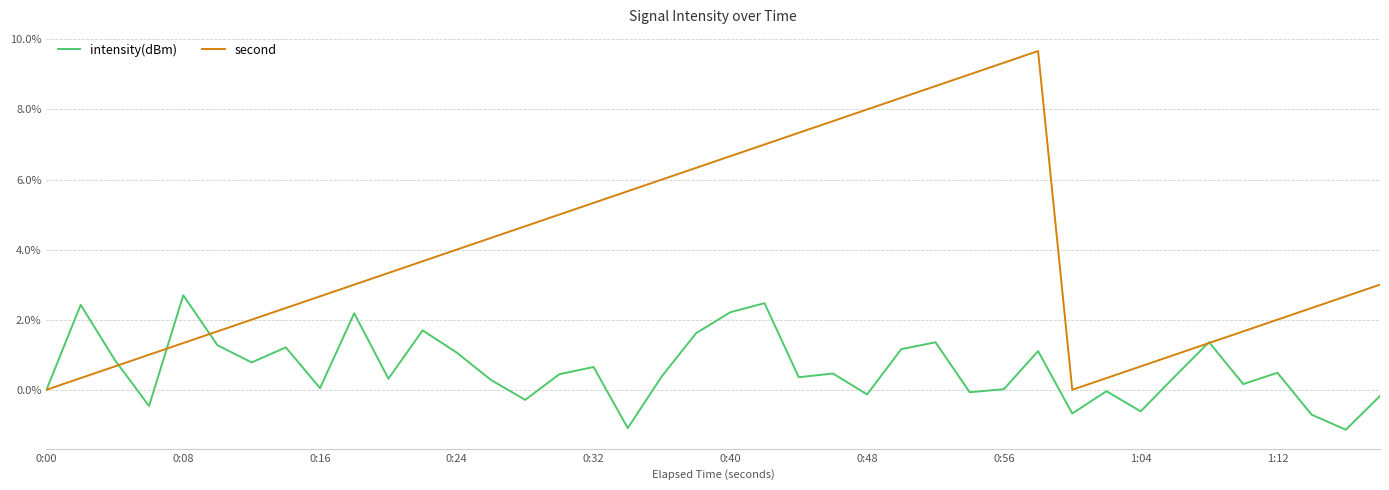

List the series in order of their overall mean, highest first.

second, intensity(dBm)